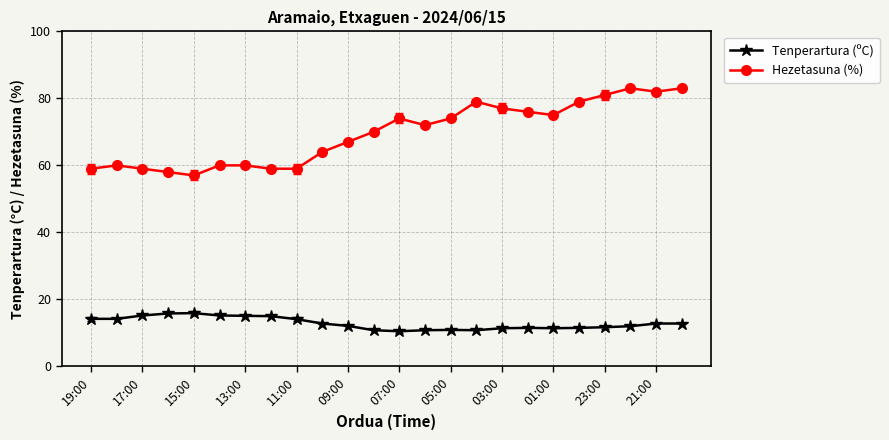

True or false: Hezetasuna (%) and Tenperartura (ºC) cross at least once.

False